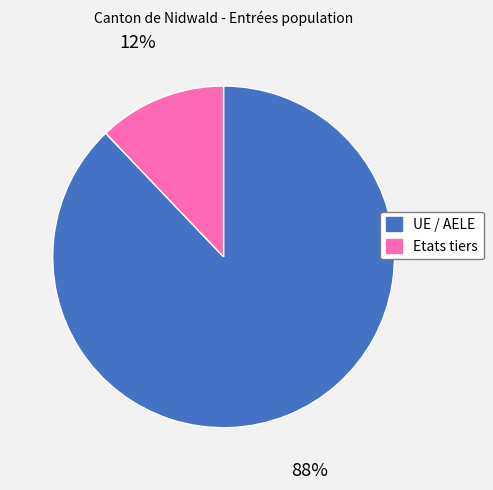

Is there a majority slice in this chart?

Yes